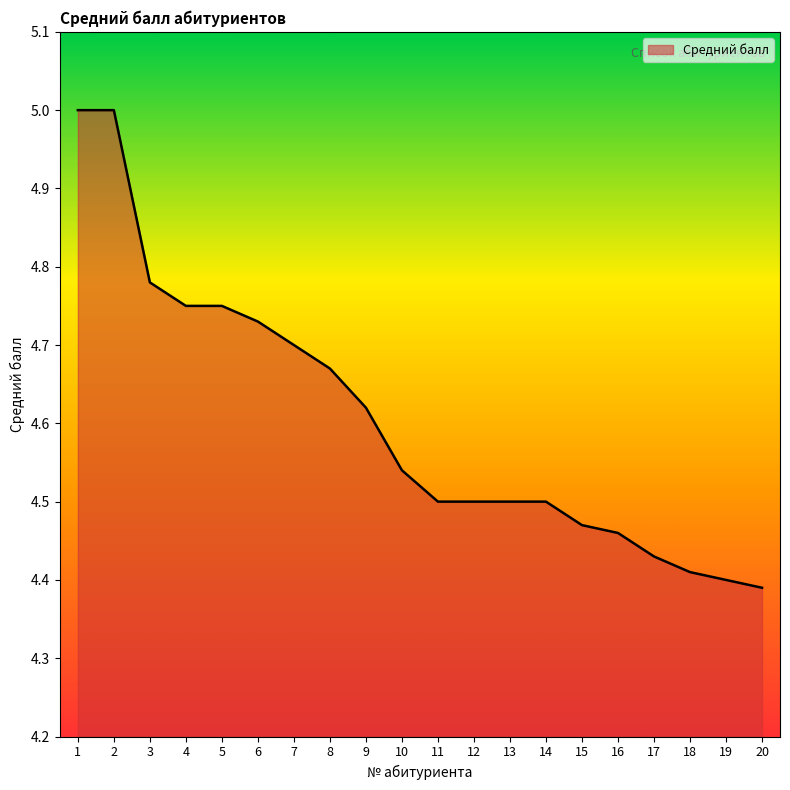

Which label corresponds to the smallest value in the chart?

20